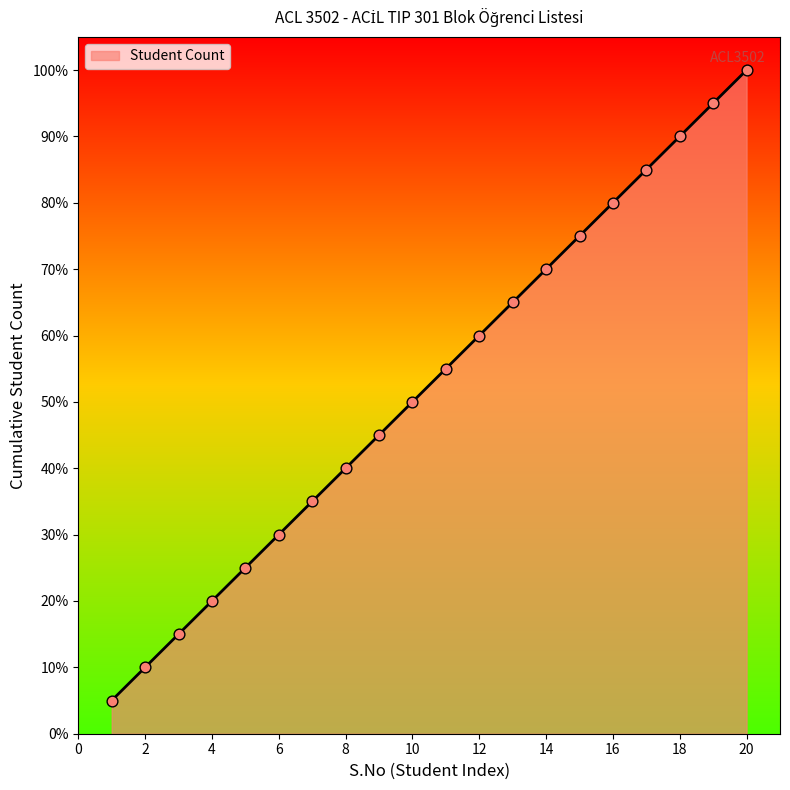

What is the difference between the maximum and minimum values?

95.0